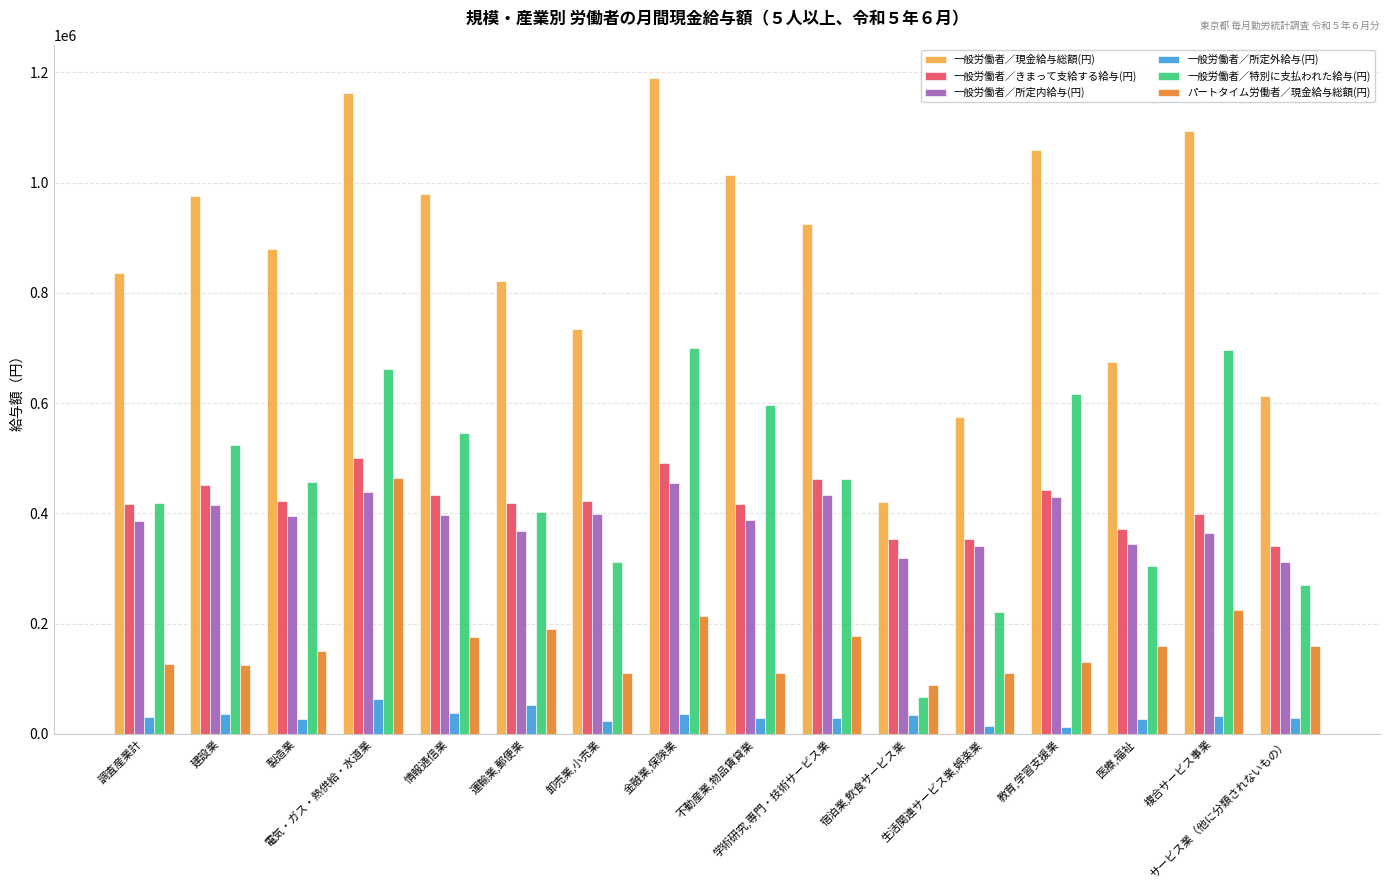

What is the lowest value of the パートタイム労働者／現金給与総額(円) series?

88088